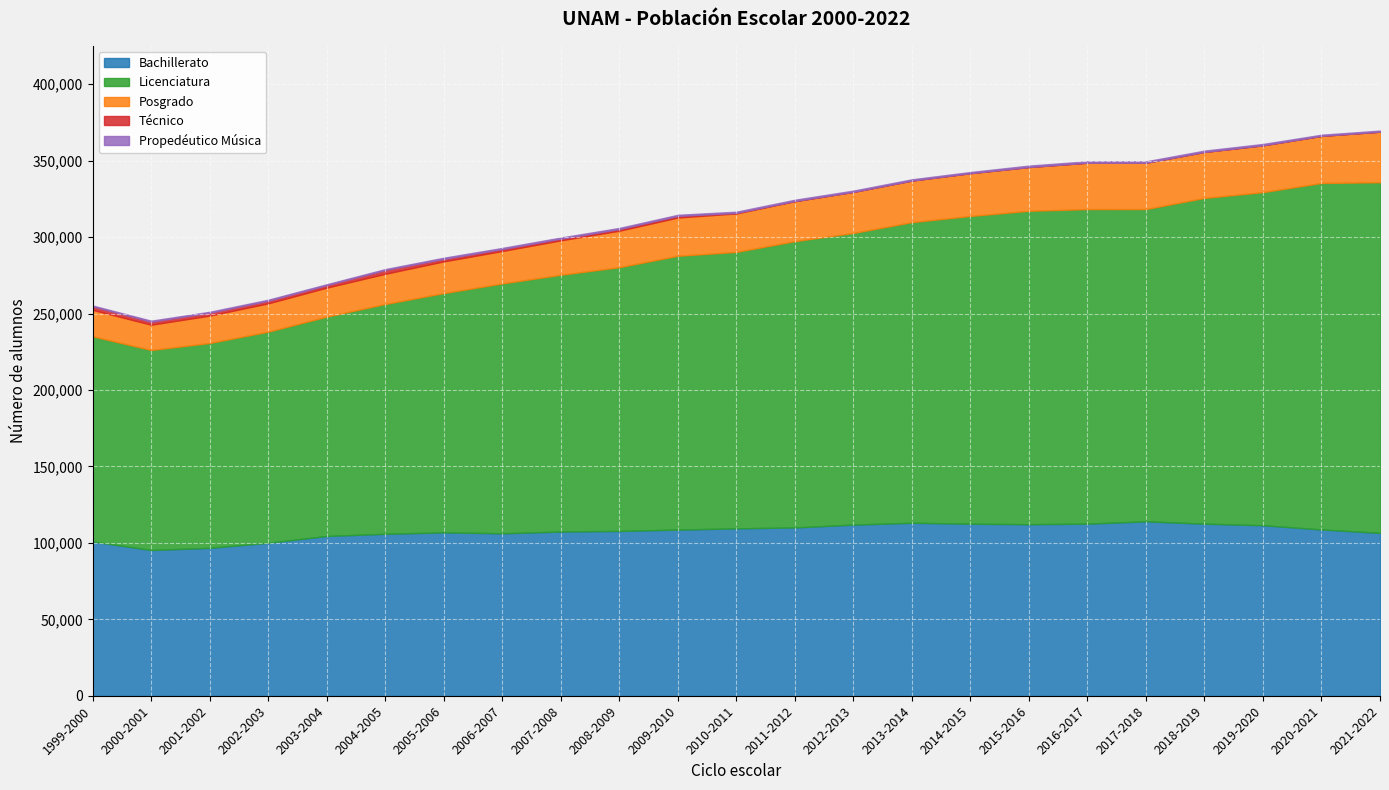

What is the lowest value of the Propedéutico Música series?

541